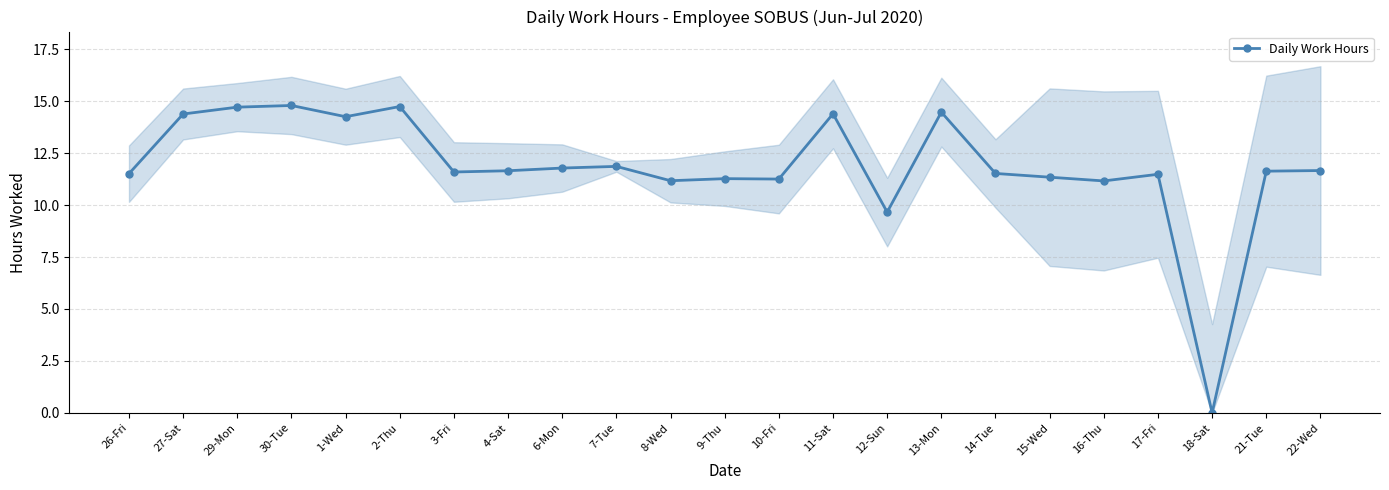

What position from the left is 29-Mon?

3